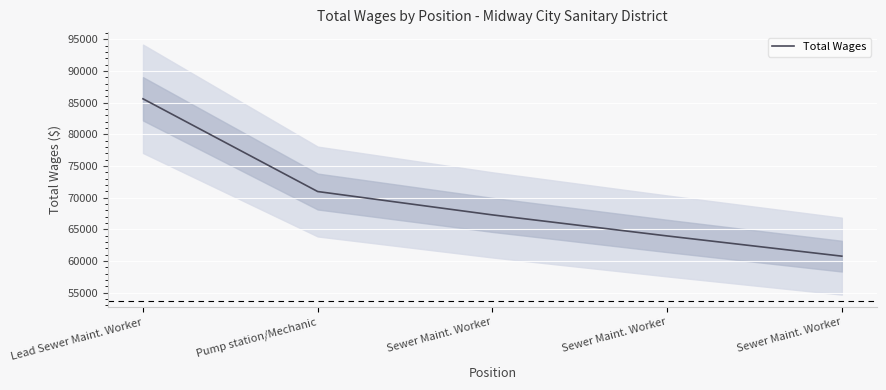

How many distinct data groups are displayed?

1